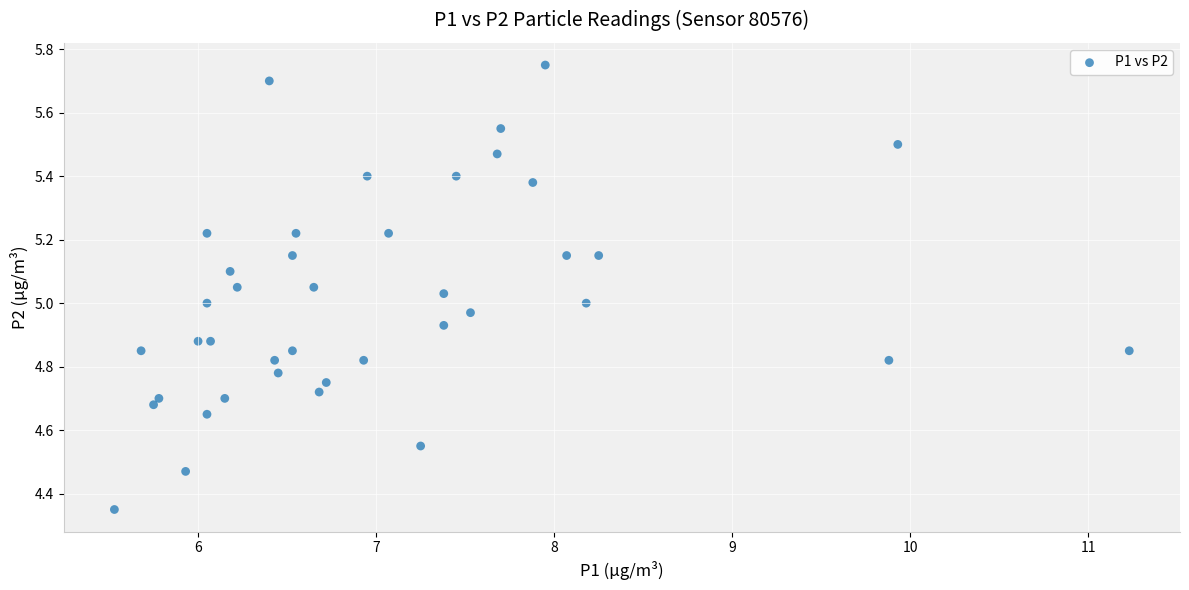

What is the range of X values (max minus min)?

5.7